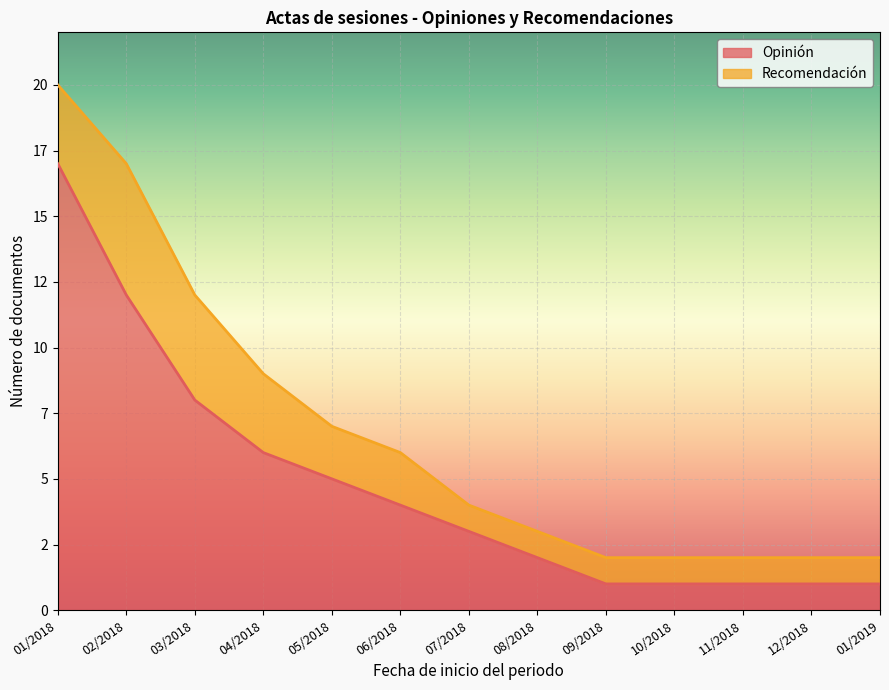

At which category does the chart reach its peak across all series?

01/2018